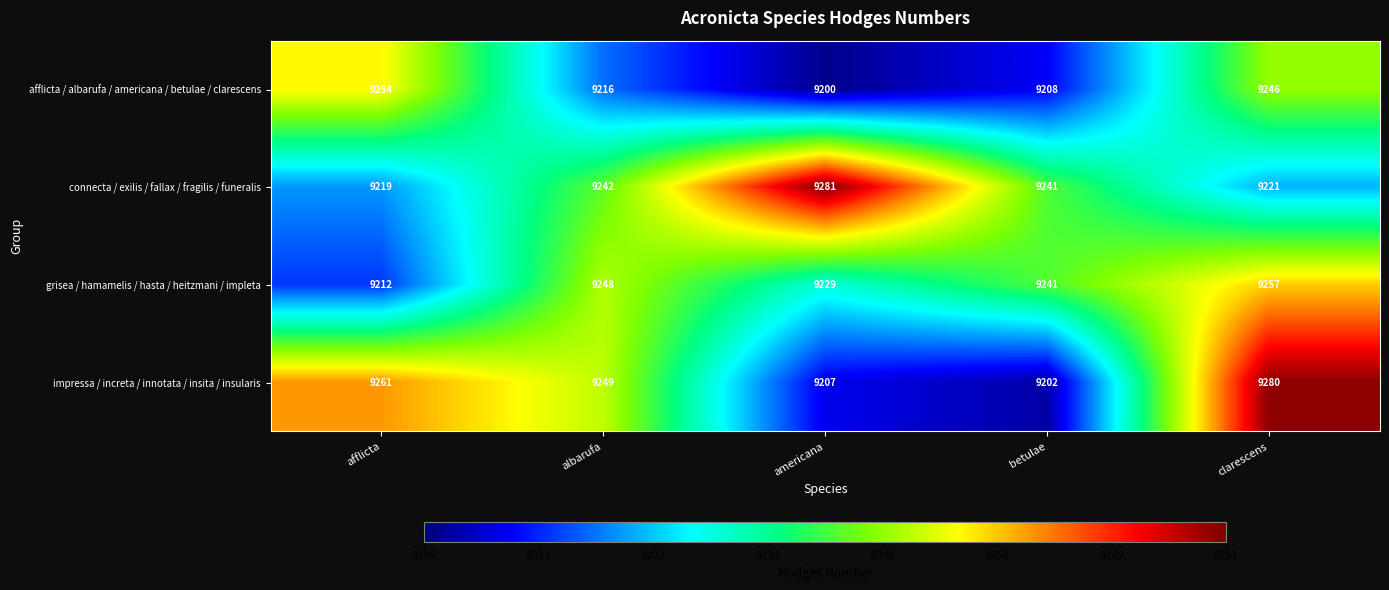

What is the spread (max minus min) of values at afflicta?

49